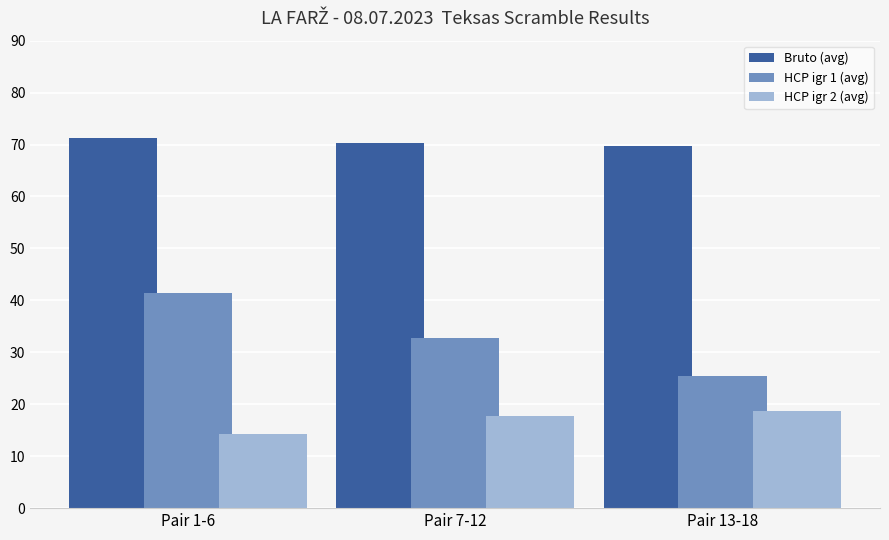

List the labels in order of HCP igr 2 (avg) value, smallest first.

Pair 1-6, Pair 7-12, Pair 13-18